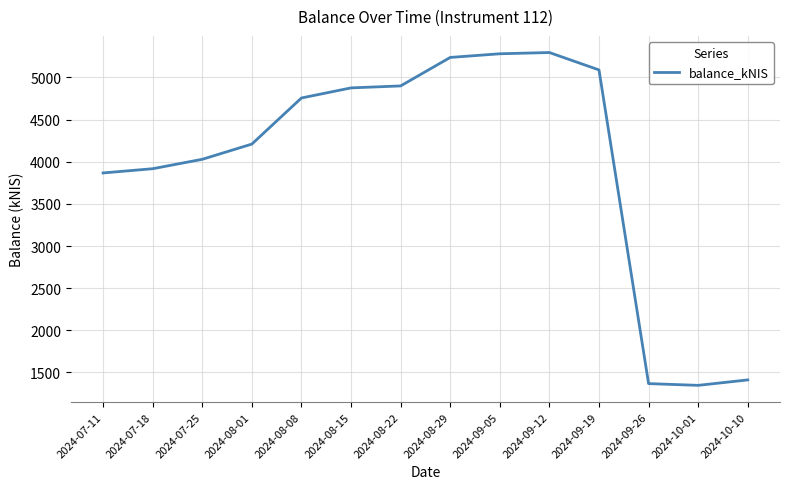

At which label does the data first exceed 4756?

2024-08-08